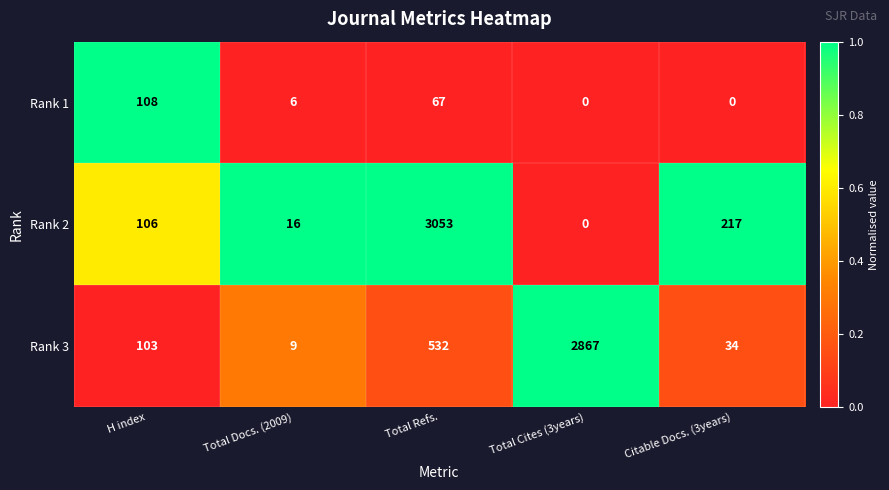

At how many categories does at least one series exceed 0?

5